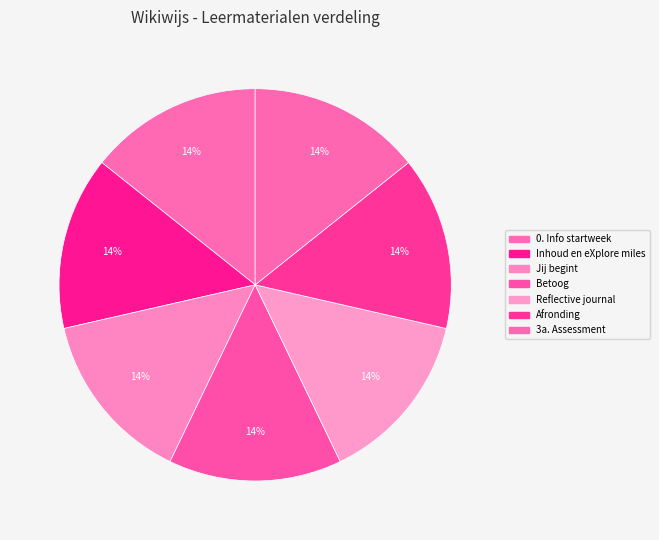

Count the number of slices in the pie.

7